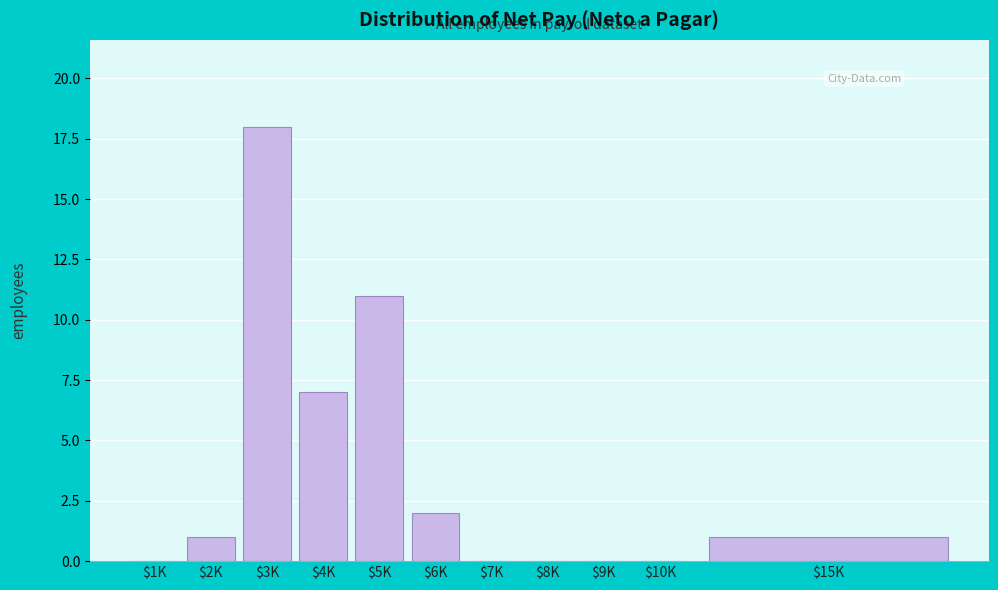

The chart shows a value of 1 at $15K. True or false?

True